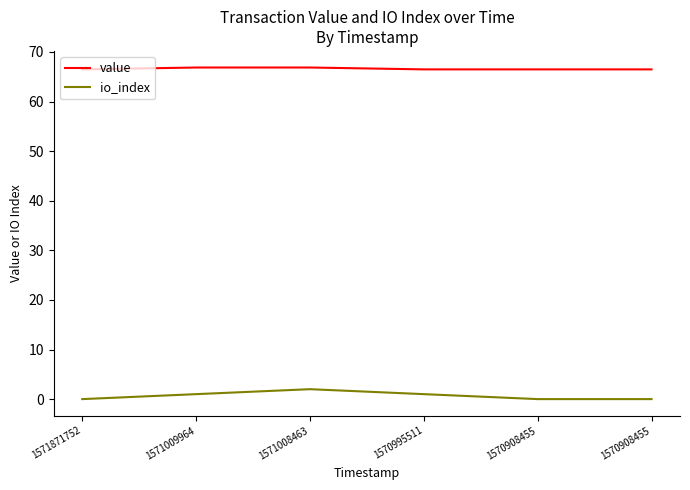

What are all the series names shown in the legend?

value, io_index